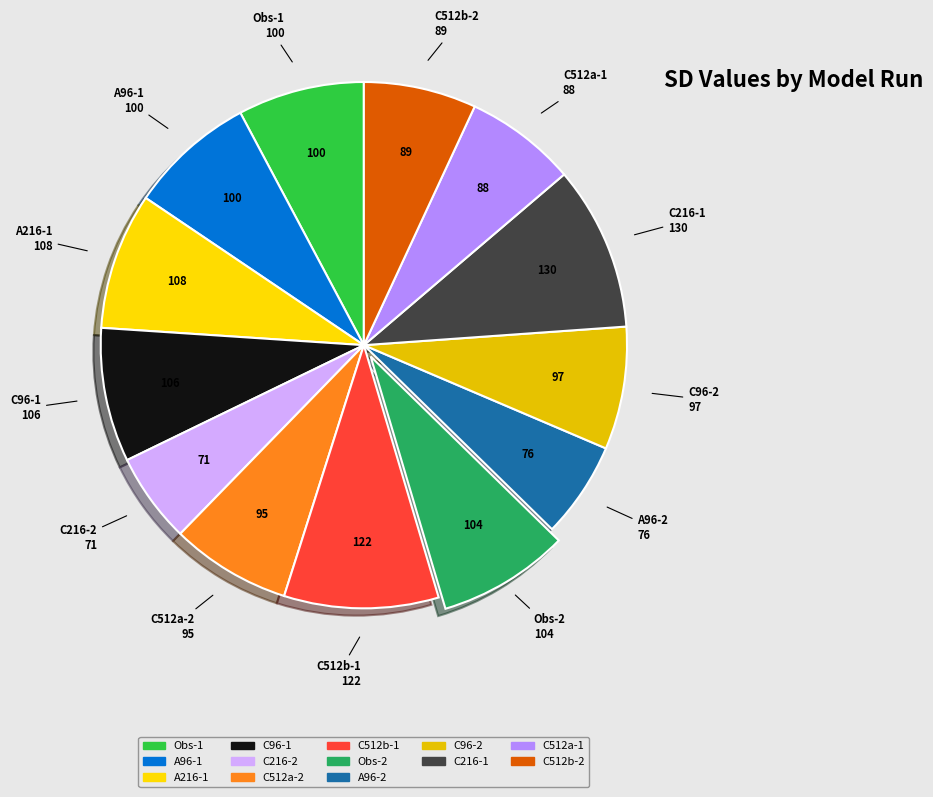

What is the ratio of the value at Obs-1 to the value at Obs-2?

1.0